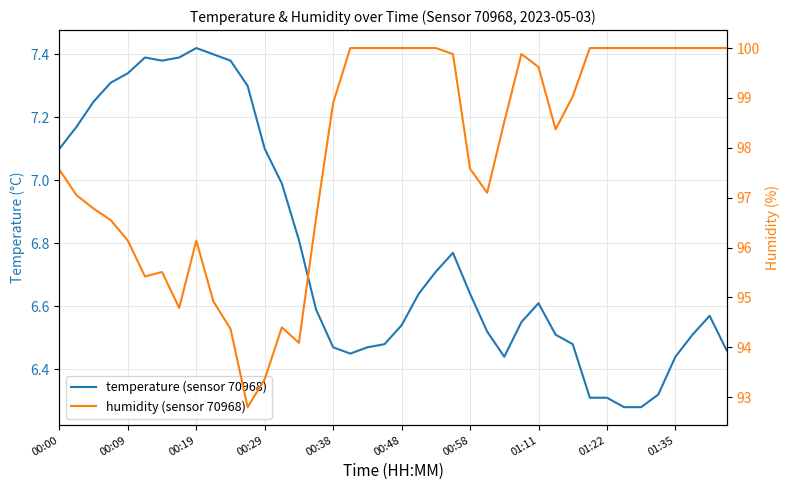

True or false: temperature (sensor 70968) has more than 1 interior local peaks.

True